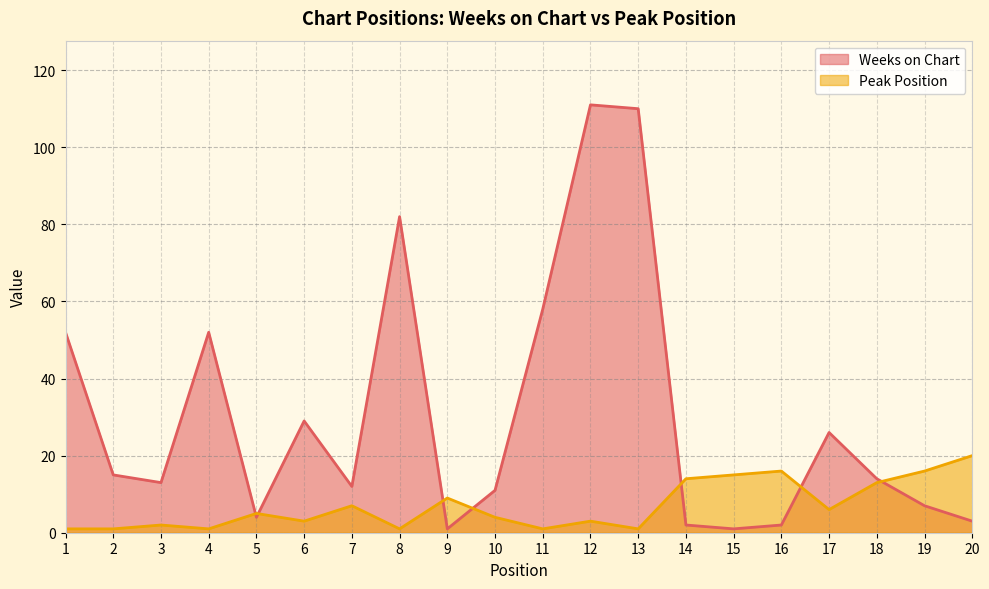

Where is the first local maximum for Weeks on Chart?

4